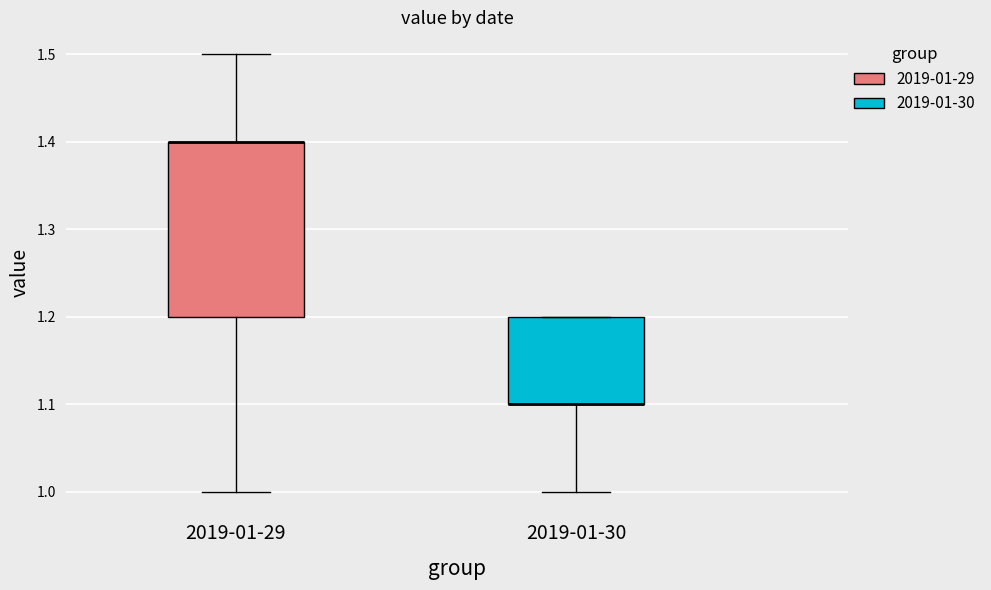

Where is the lower edge of the box for 2019-01-30 on the y-axis? The values are not printed on the chart, so give them approximately, as read against the axis.

1.1